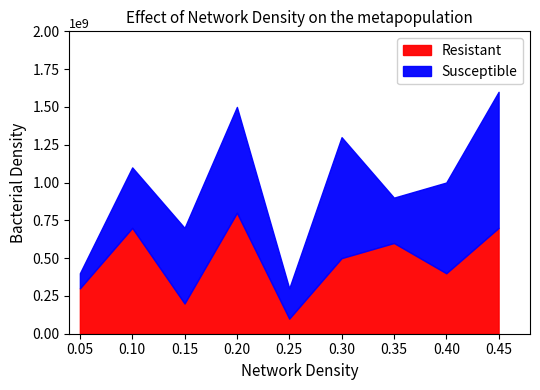

What is the difference between the Susceptible values at 2 and 3?

1